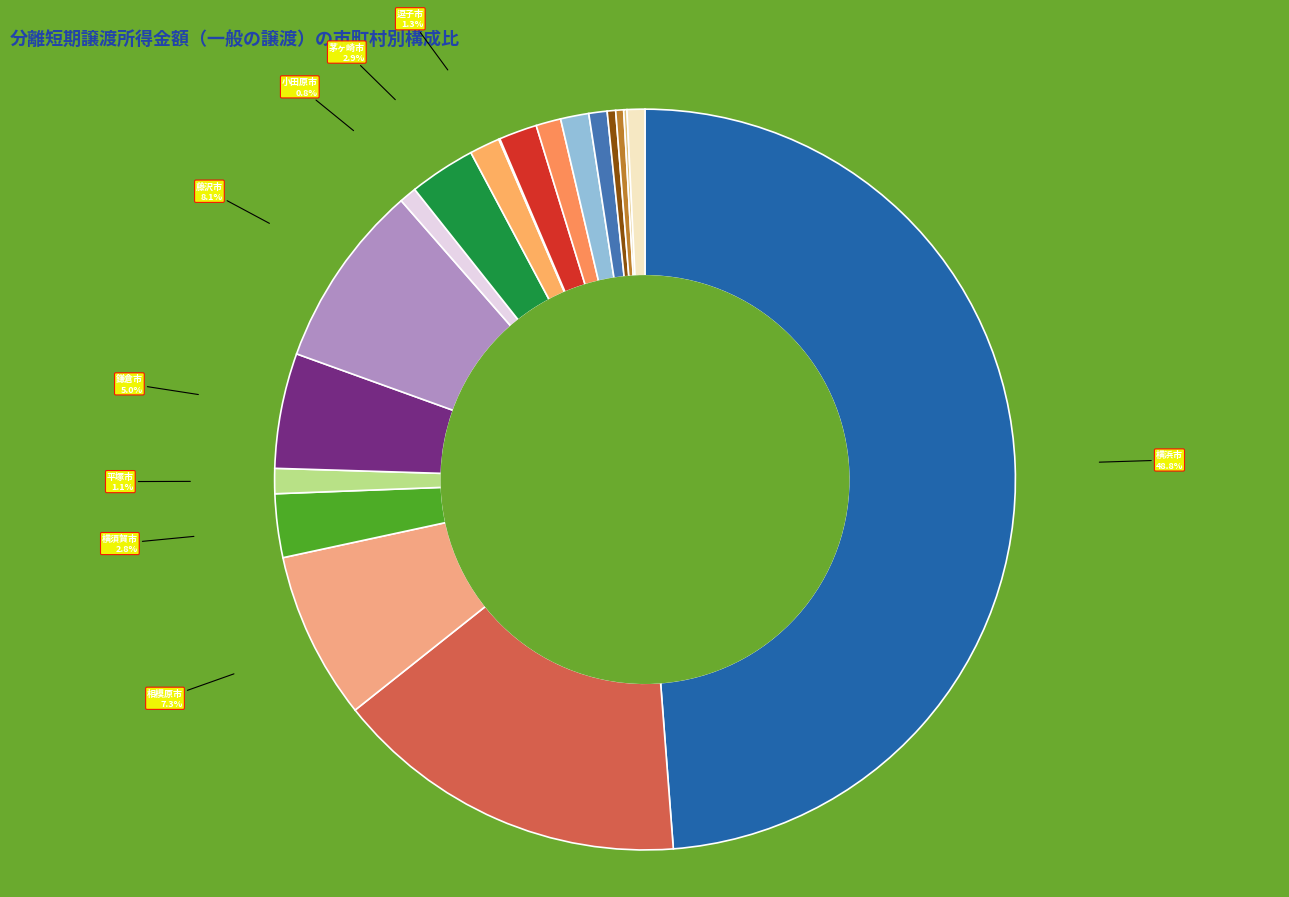

Rank the categories by value from lowest to highest.

三浦市, 南足柄市, 座間市, 海老名市, 小田原市, 綾瀬市, 伊勢原市, 厚木市, 平塚市, 大和市, 逗子市, 秦野市, 横須賀市, 茅ヶ崎市, 鎌倉市, 相模原市, 藤沢市, 川崎市, 横浜市